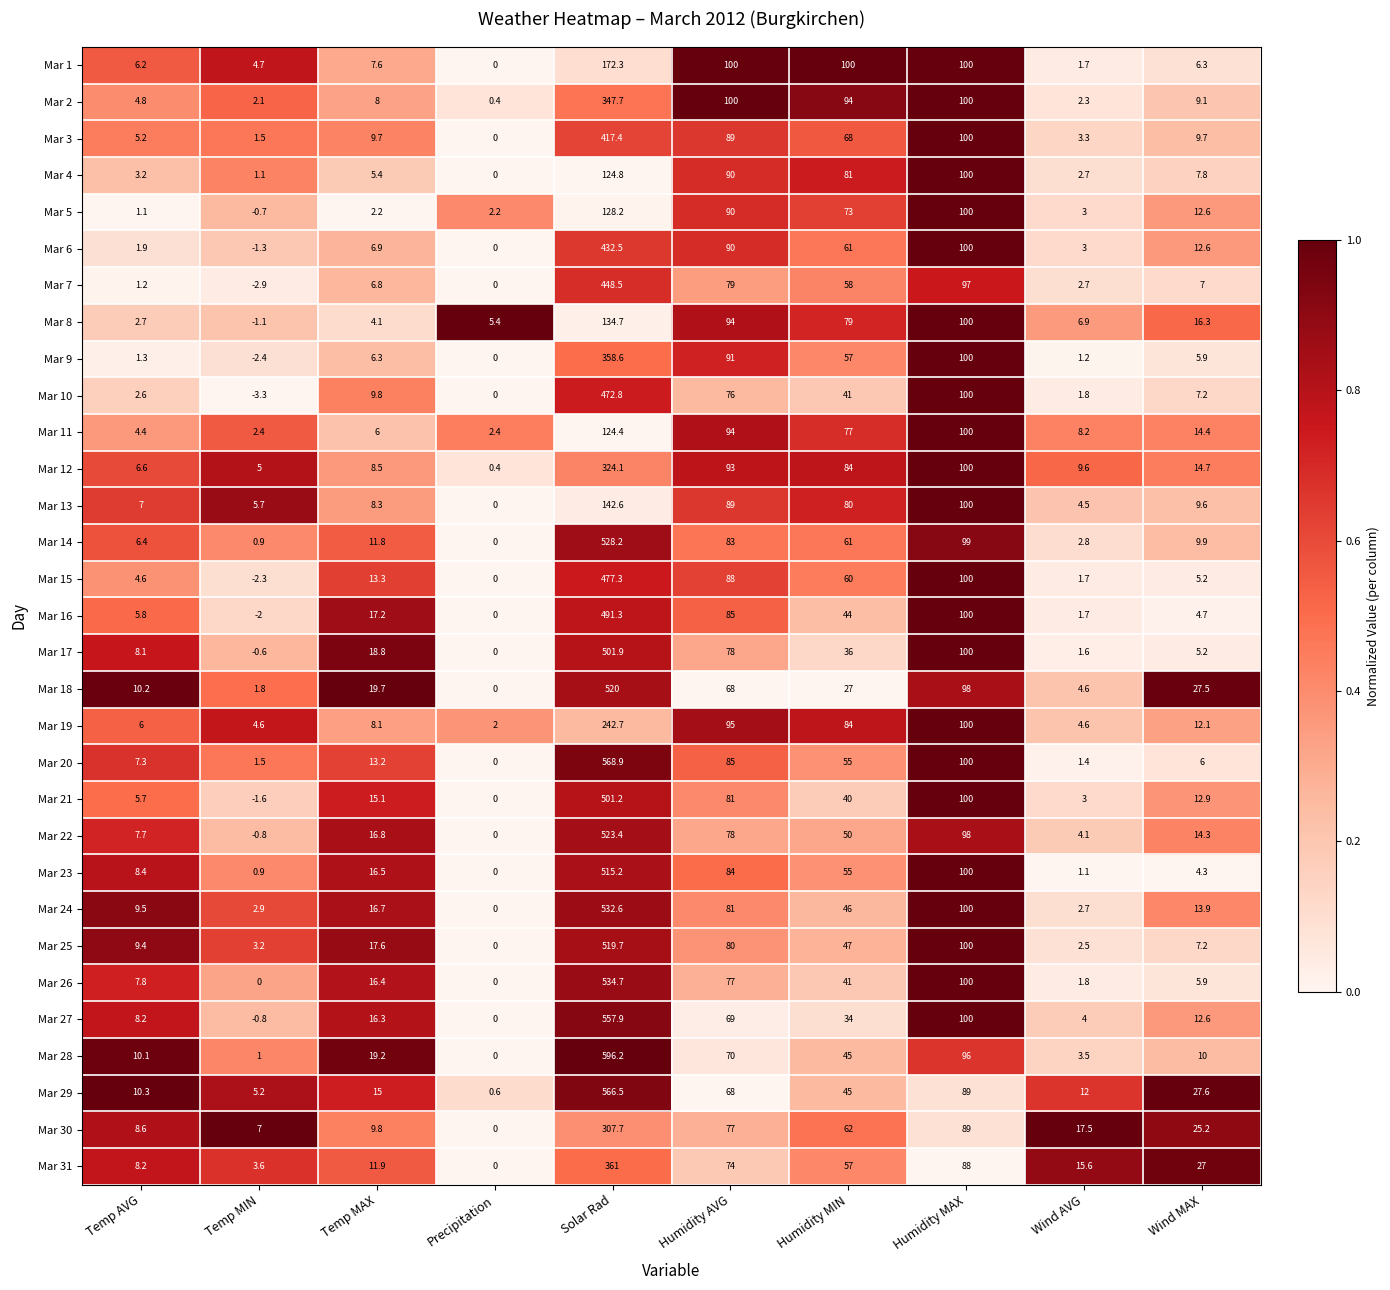

Which series has the largest total across all categories?

Mar 28